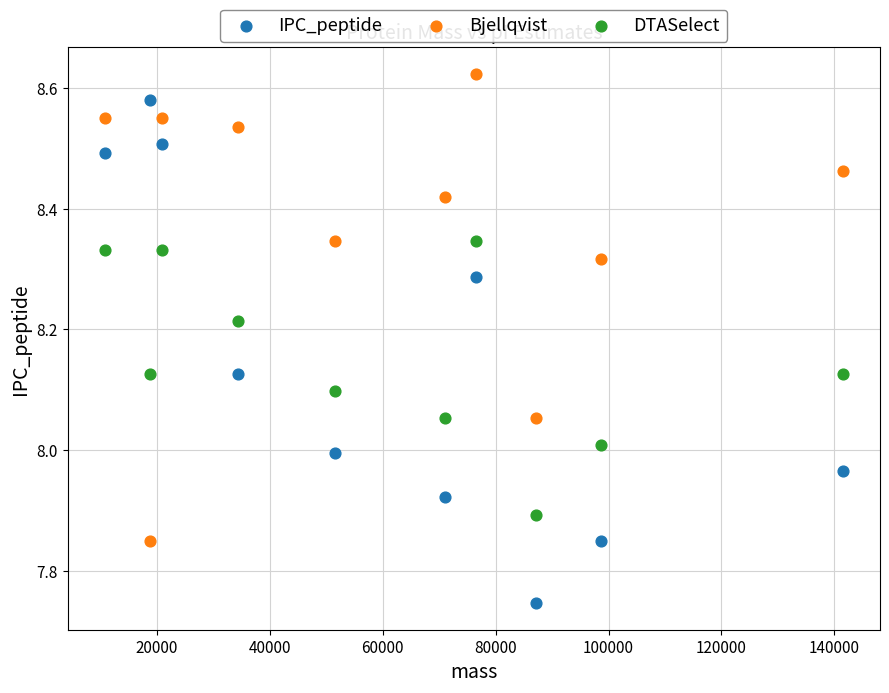

What are all the series names shown in the legend?

IPC_peptide, Bjellqvist, DTASelect